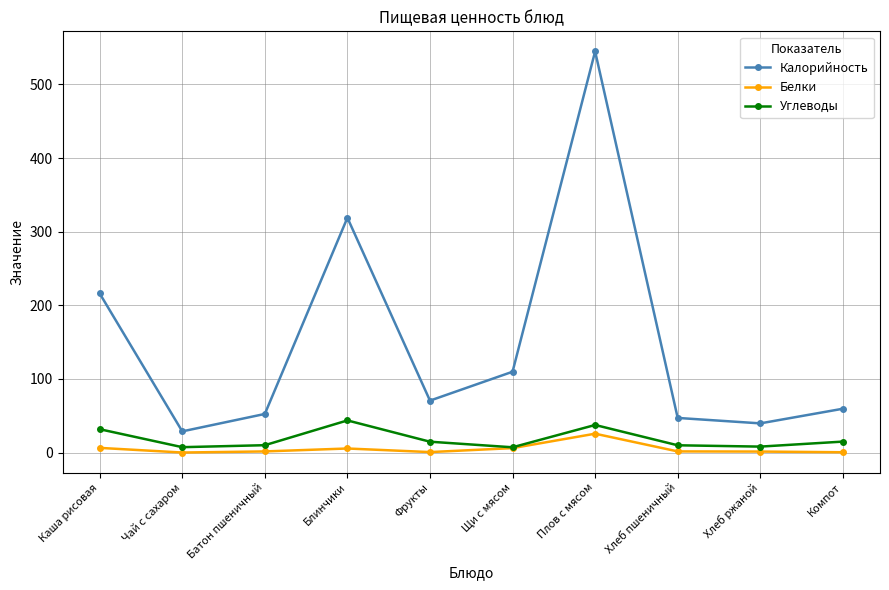

At which label does Углеводы first exceed 14?

Каша рисовая